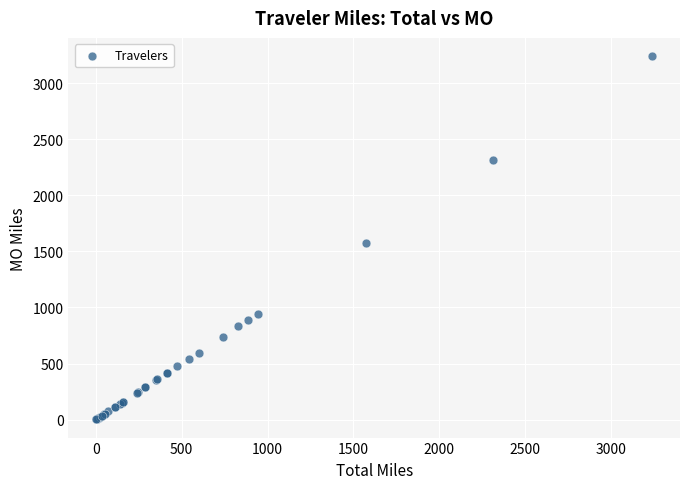

What Y value in the scatter plot is closest to 1621?

1572.7